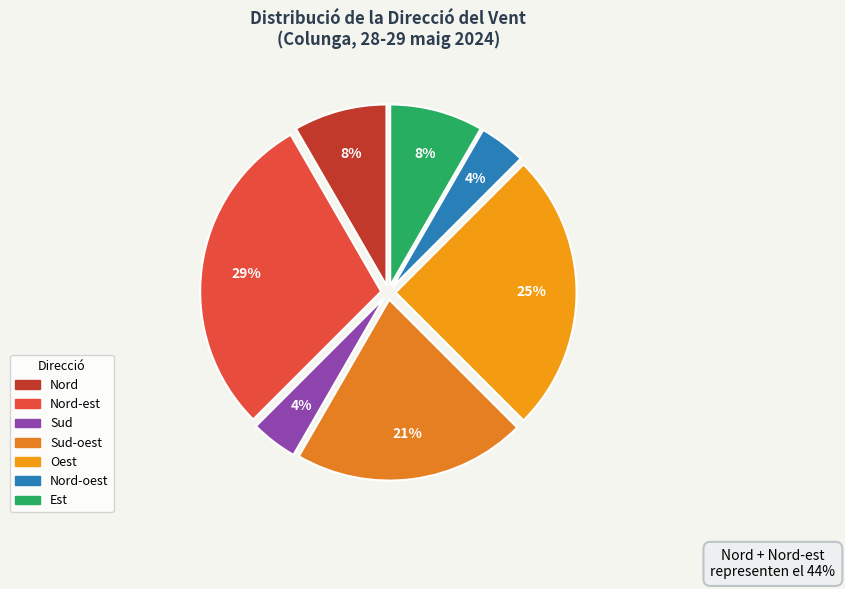

To the nearest percent, what is the difference between the largest and smallest slice percentages?

25%